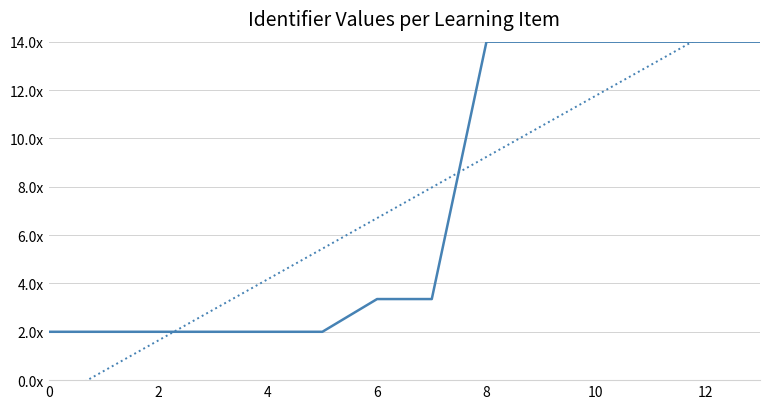

Where is the data nearest to the value 8?

7